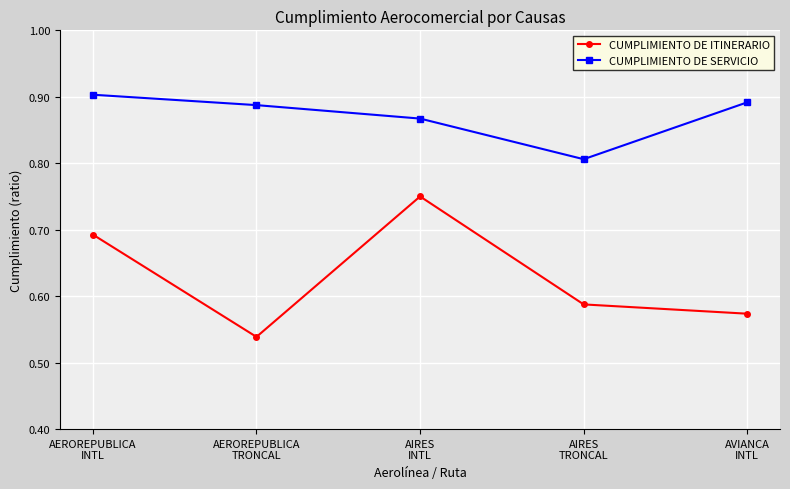

The CUMPLIMIENTO DE ITINERARIO series shows 0.8 at AIRES
TRONCAL. True or false?

False